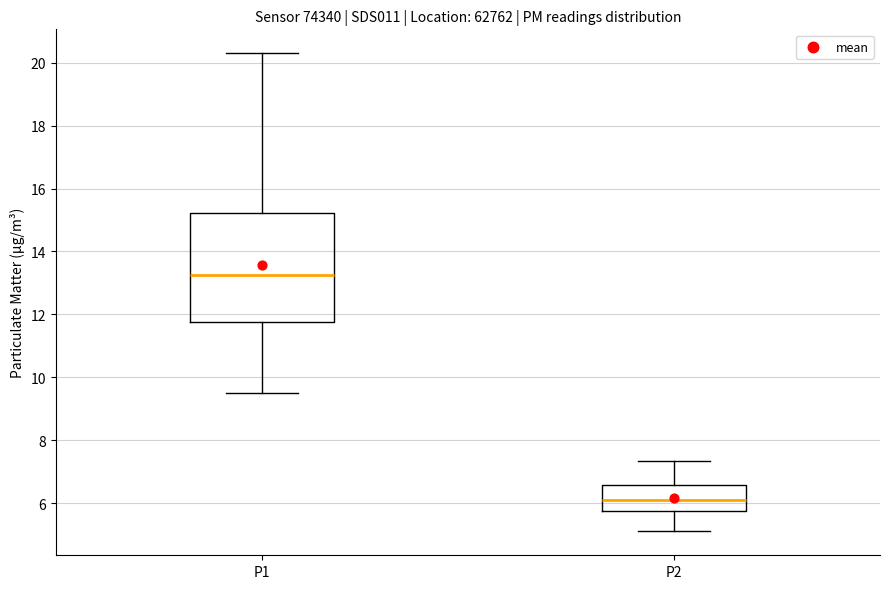

Reading left to right, transcribe this box plot: for each box, give where its median line is, the range the box spans, and where its two whiskers end, as read against the y-axis. The values are not printed on the chart, so give them approximately, as read against the axis.

P1: median 13.2, box 11.8 to 15.2, whiskers 9.6 to 20.4
P2: median 6.0, box 5.8 to 6.6, whiskers 5.2 to 7.4